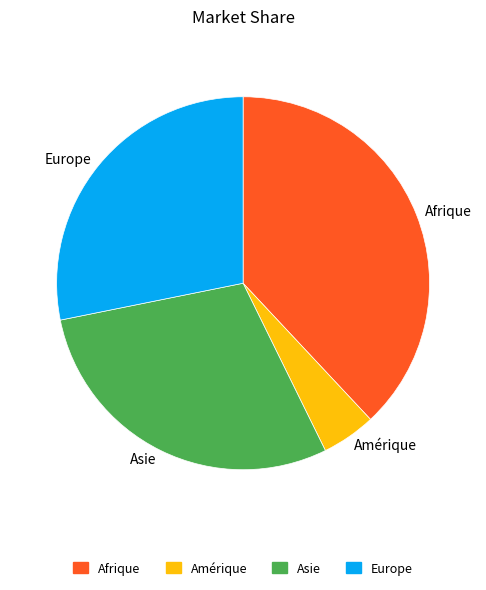

Which has a higher value, Afrique or Asie?

Afrique